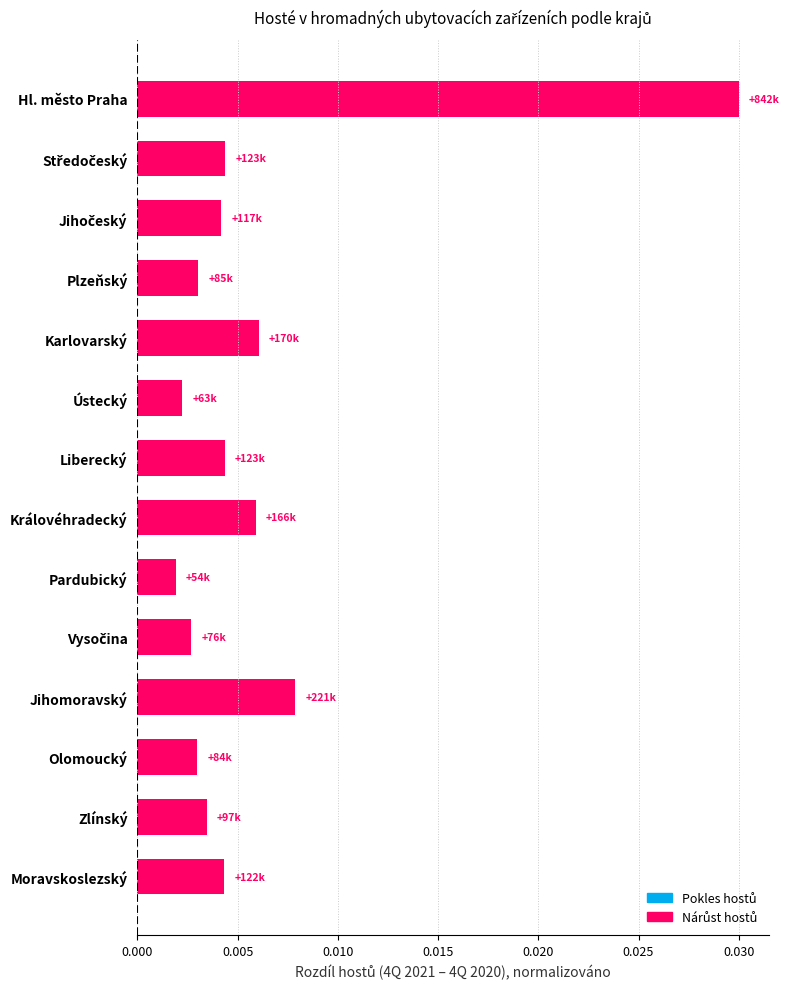

At which category does the chart reach its peak across all series?

Hl. město Praha